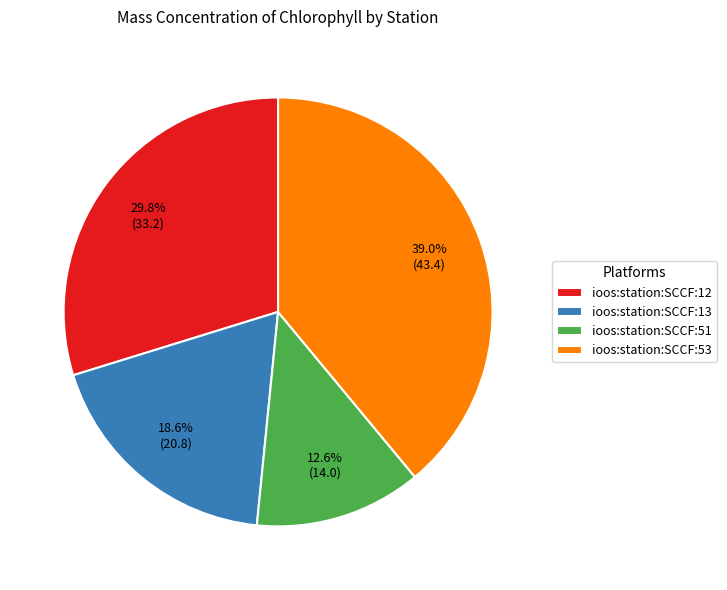

Between ioos:station:SCCF:12 and ioos:station:SCCF:51, which is larger?

ioos:station:SCCF:12